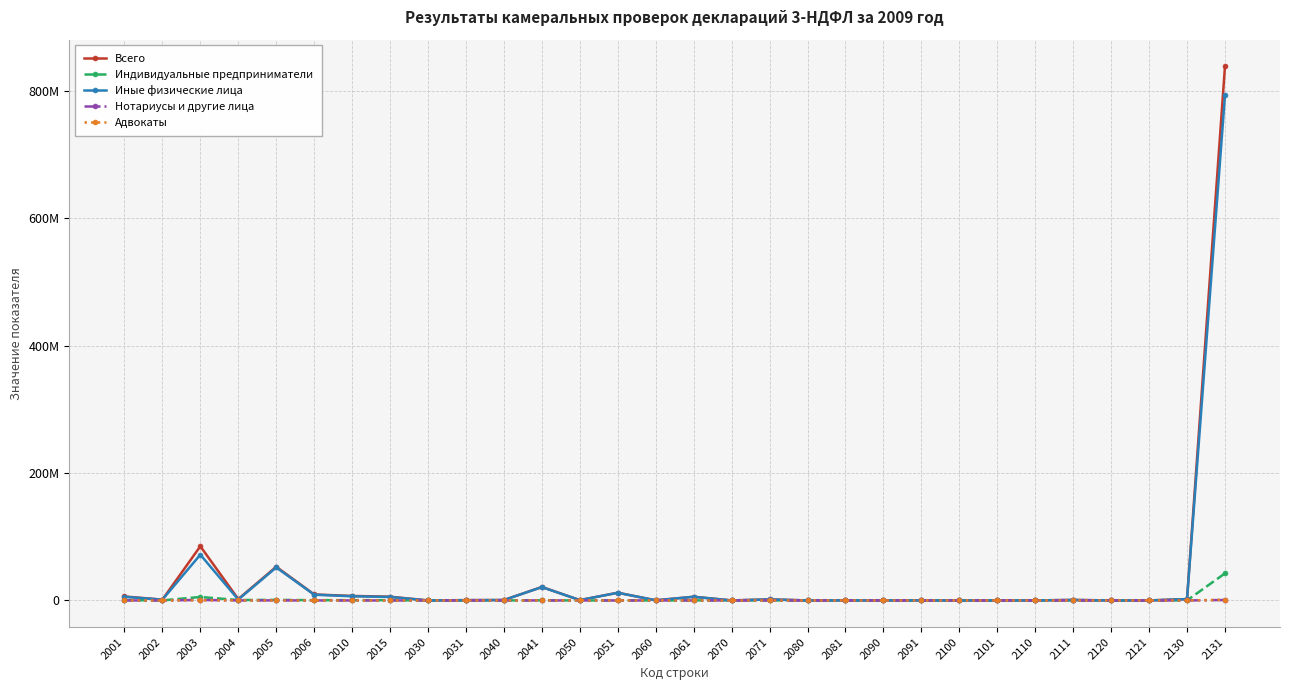

Does the chart have visible grid lines?

Yes